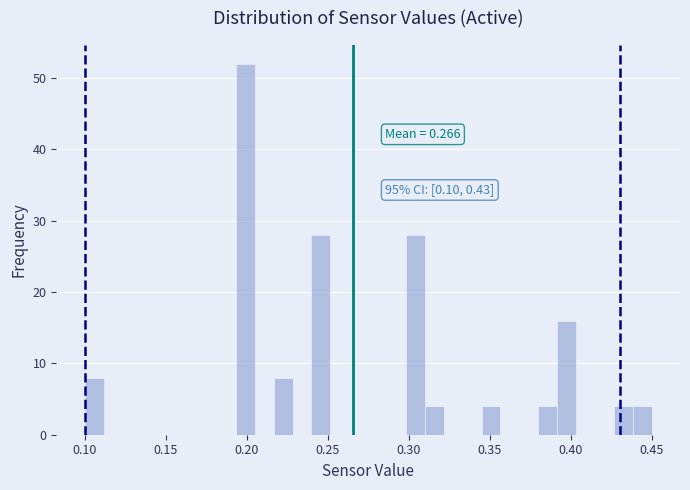

Around what value on the x-axis is the tallest bar? Give the approximate position of its centre, as read against the axis.

0.200